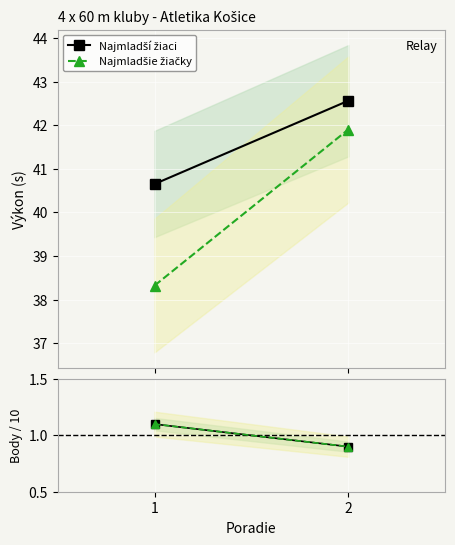

What is the value of the Najmladšie žiačky point at the 2nd from the left?

0.9